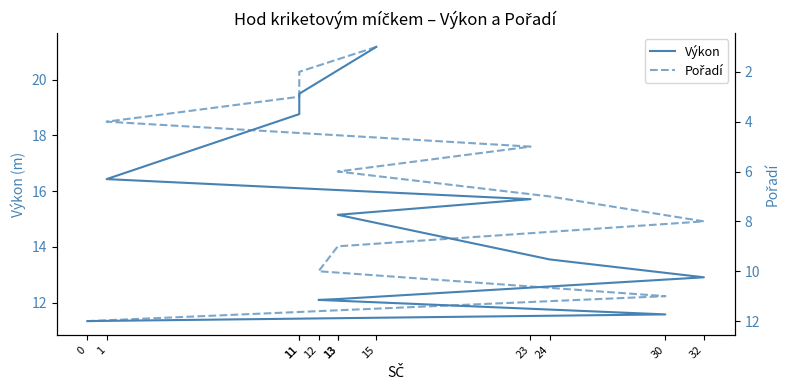

What is the difference between the Výkon values at 12 and 0?

0.8